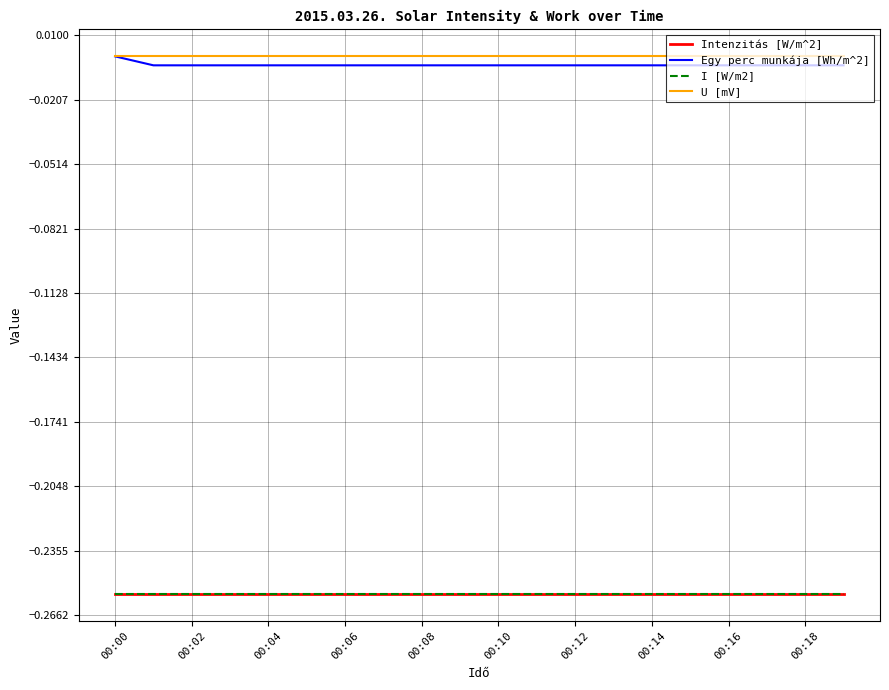

Does the chart display data point markers on the line(s)?

No